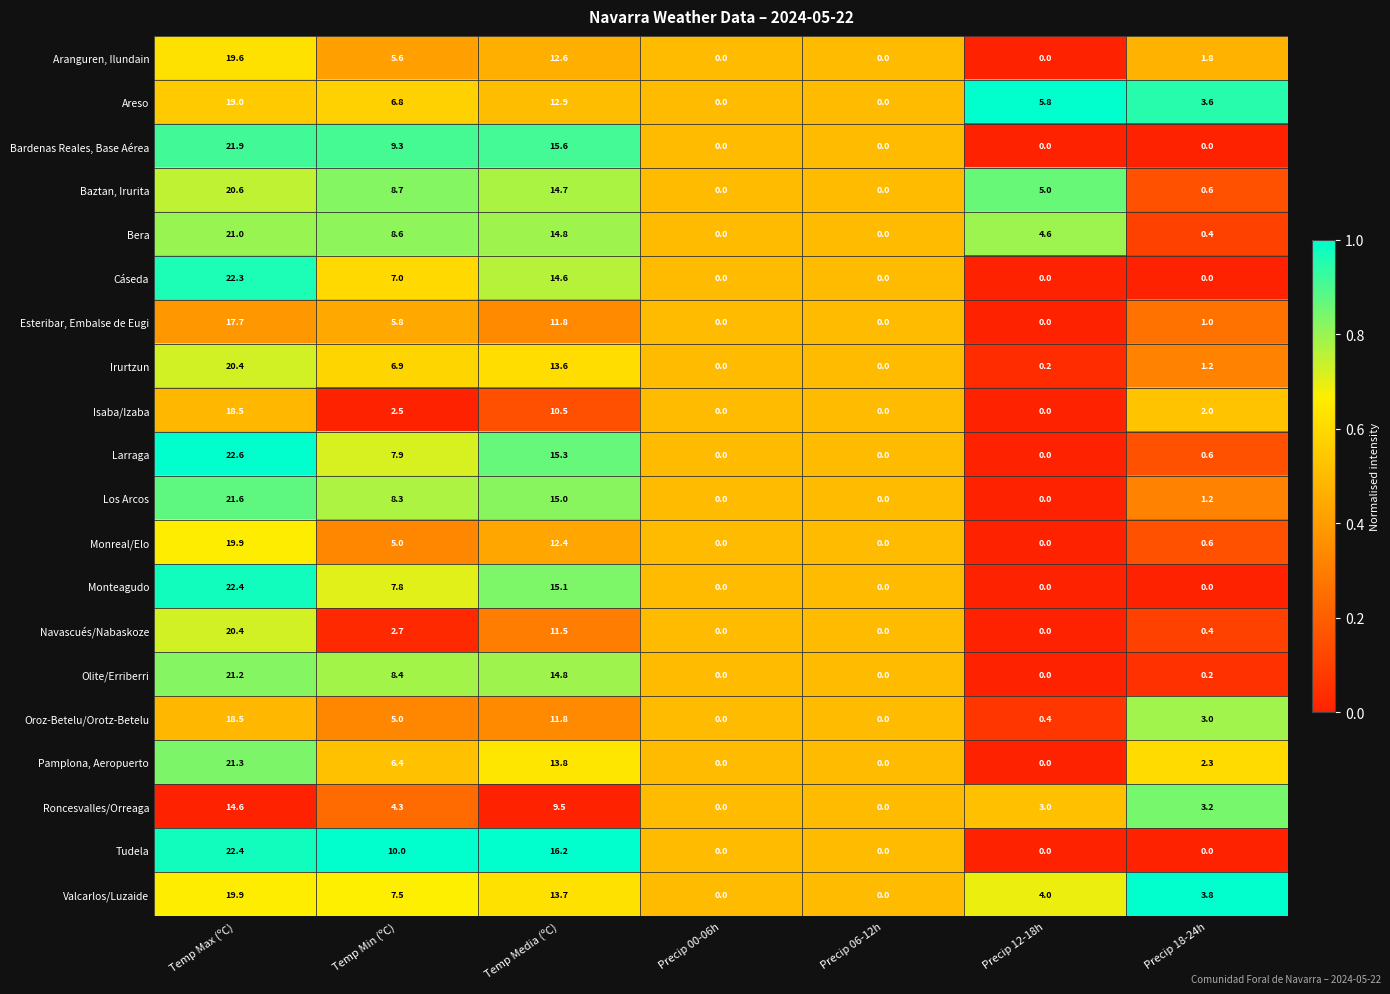

What is the approximate value of Navascués/Nabaskoze at Temp Max (ºC)?

20.4